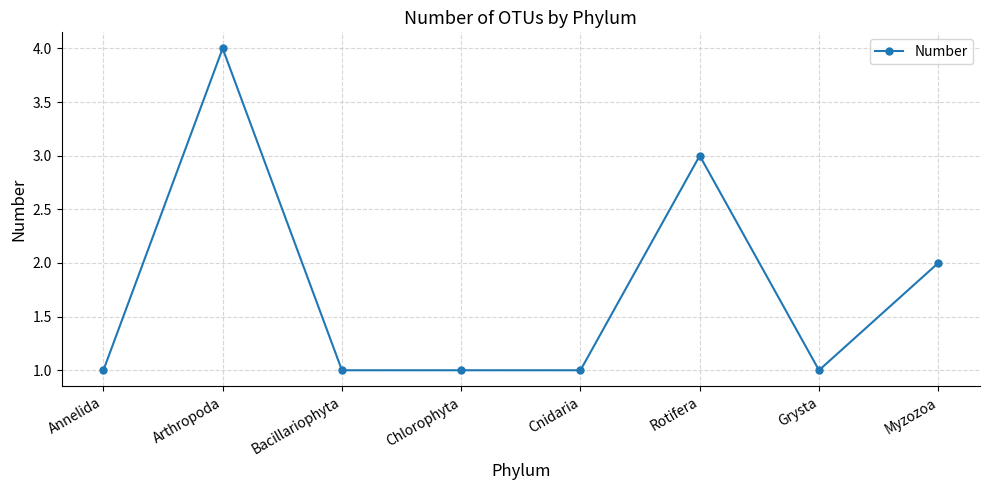

What is the label of the 6th point from the right?

Bacillariophyta